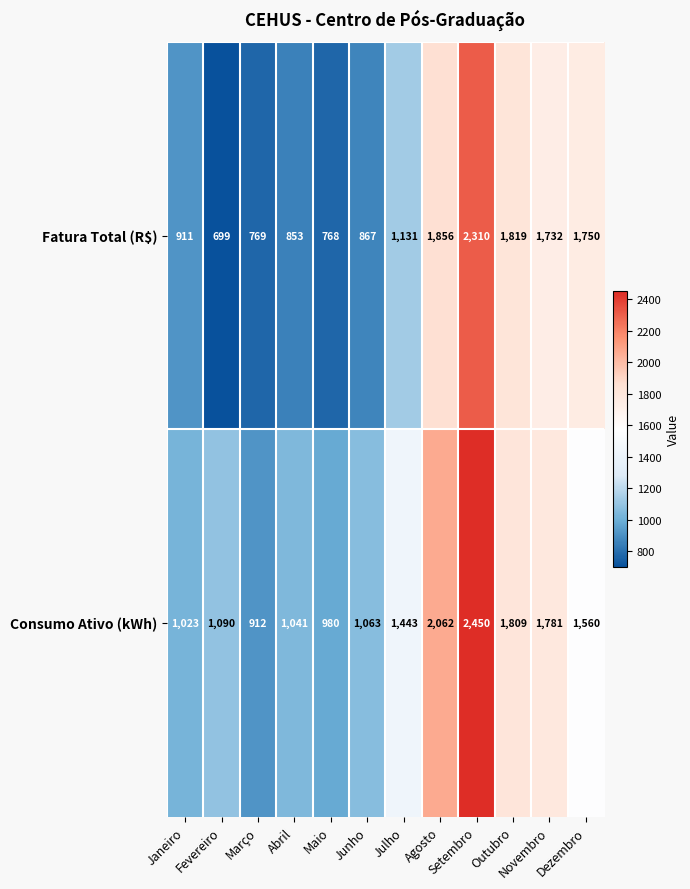

At which label is Fatura Total (R$) closest to 1504?

Novembro